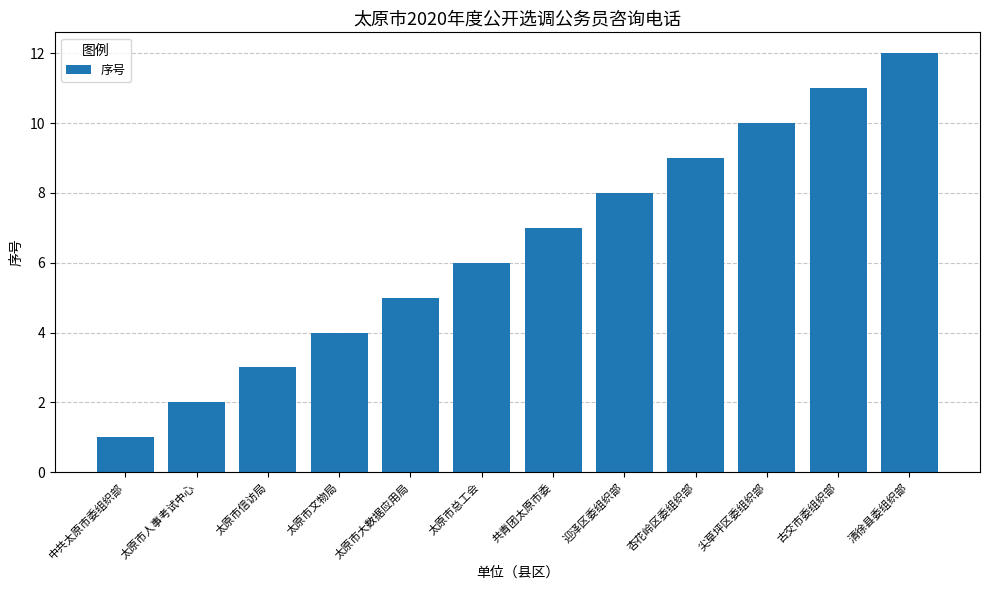

List the labels in order of value, largest first.

清徐县委组织部, 古交市委组织部, 尖草坪区委组织部, 杏花岭区委组织部, 迎泽区委组织部, 共青团太原市委, 太原市总工会, 太原市大数据应用局, 太原市文物局, 太原市信访局, 太原市人事考试中心, 中共太原市委组织部